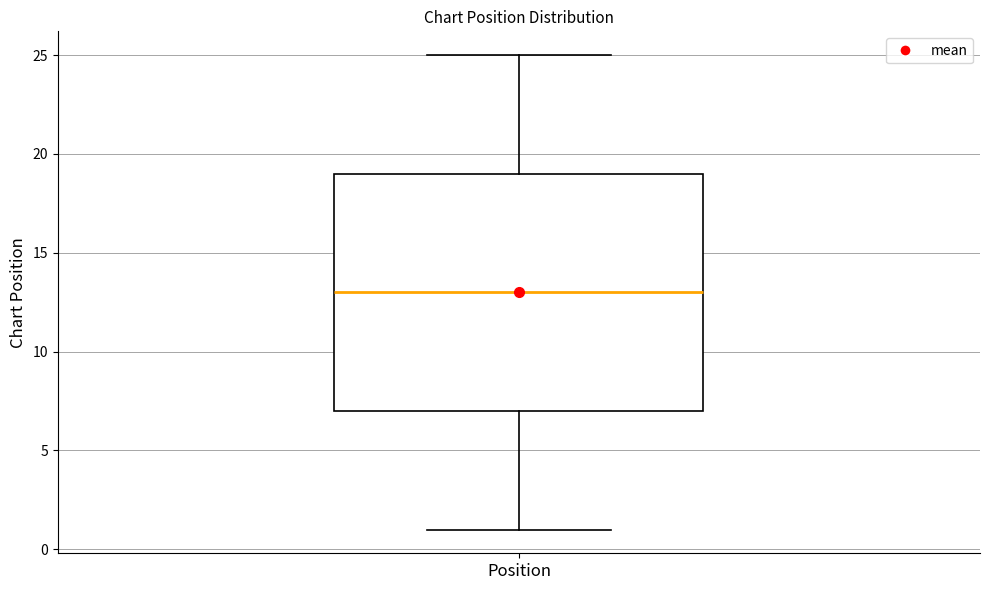

Transcribe this box plot: give where the median line is, the range the box spans, and where the two whiskers end, as read against the y-axis. The values are not printed on the chart, so give them approximately, as read against the axis.

median 13, box 7 to 19, whiskers 1 to 25